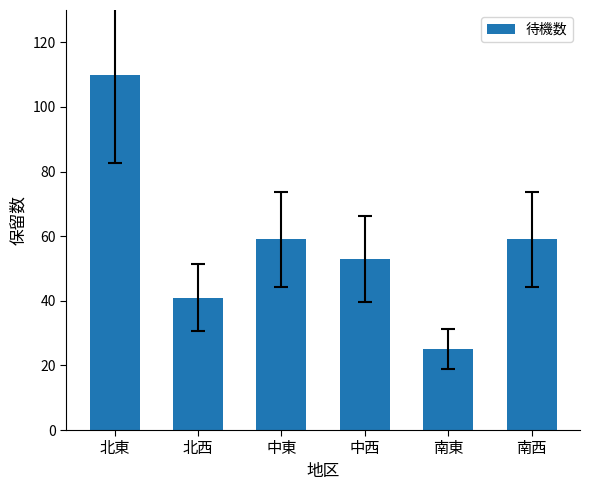

Which label corresponds to the largest value in the chart?

北東